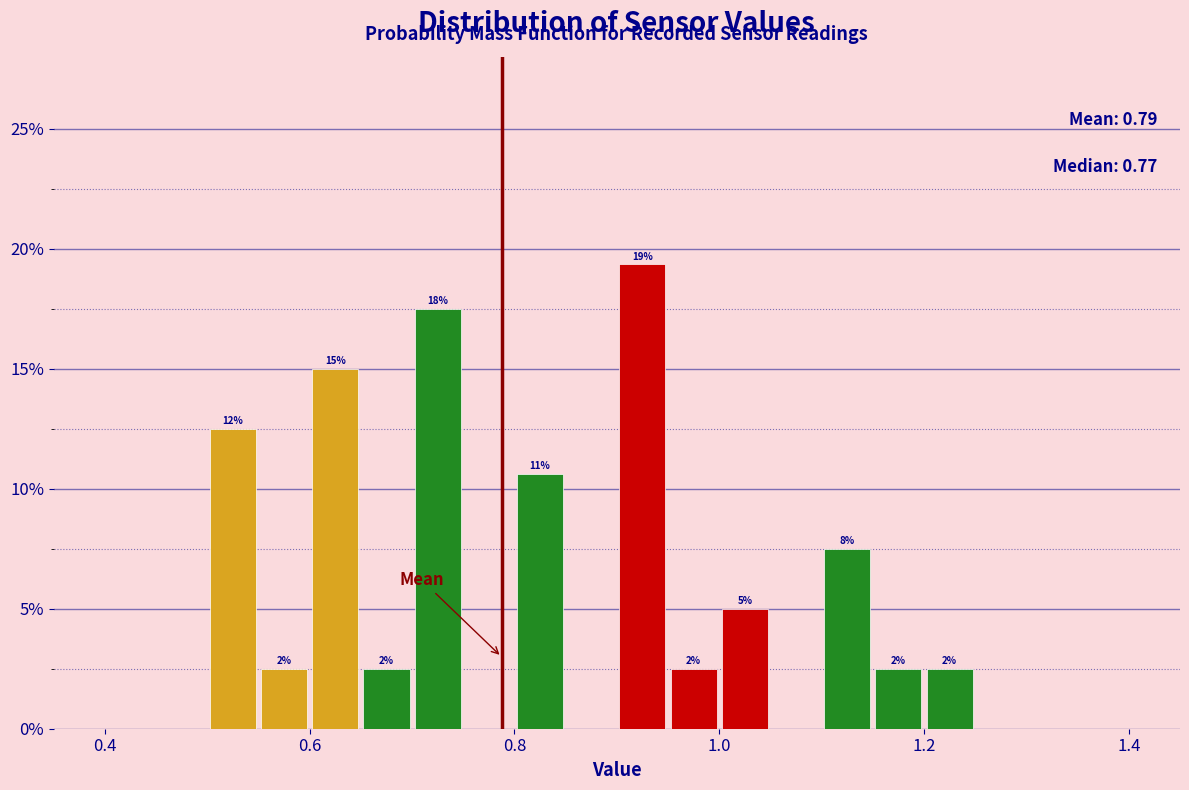

Read against the x-axis, roughly where is the centre of the tallest bar?

0.92